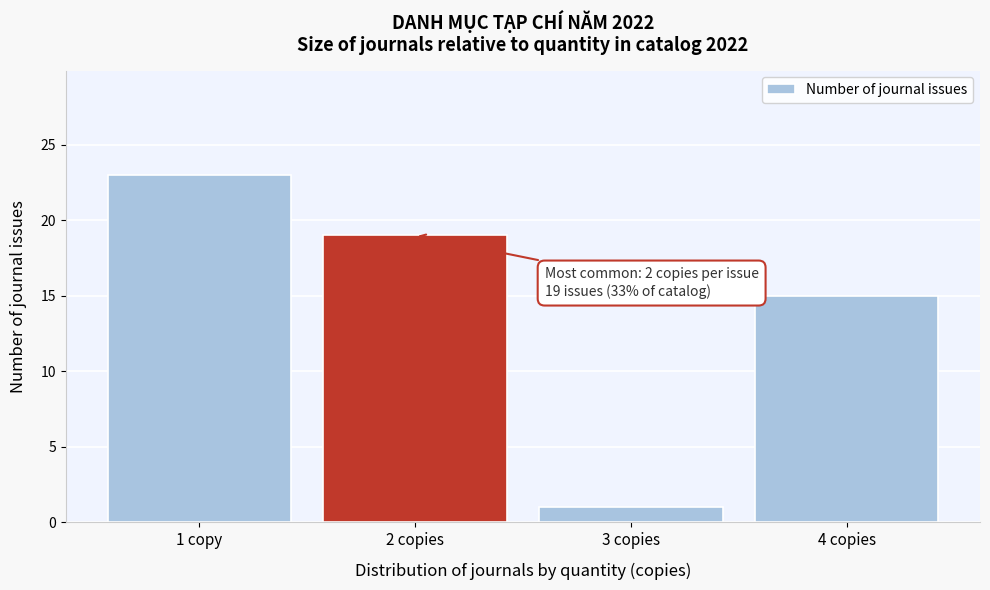

Reading left to right, transcribe all the data shown in this chart.

1 copy=23	2 copies=19	3 copies=1	4 copies=15